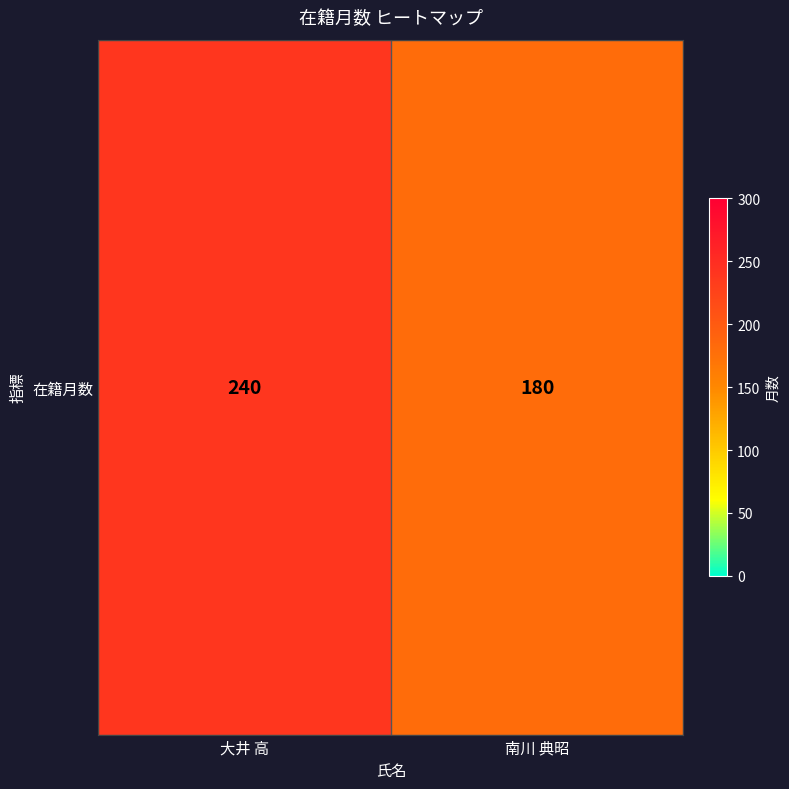

How many values are below 240?

1